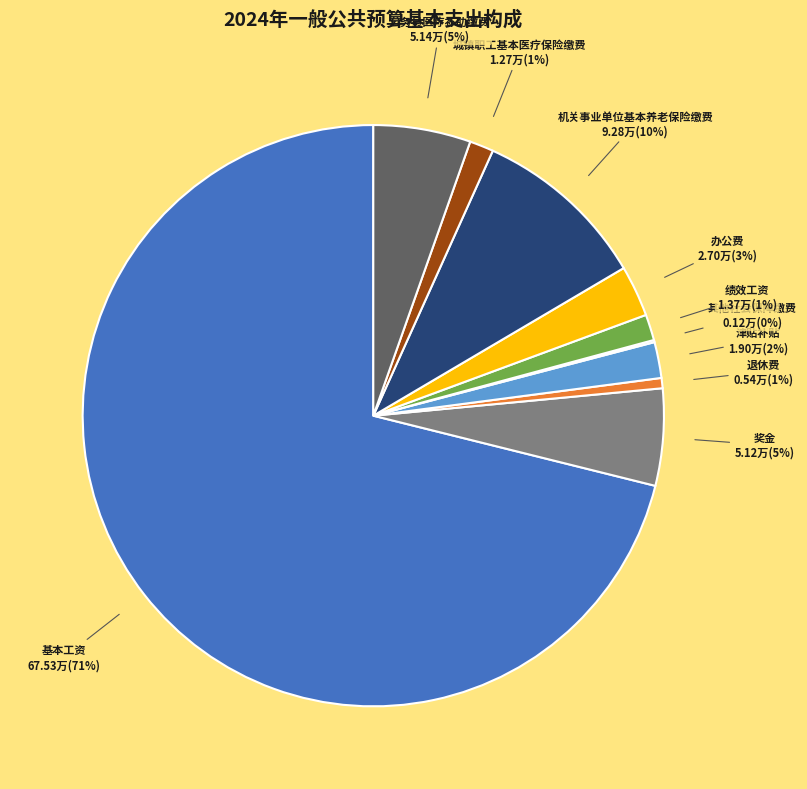

Which slice represents more than half of the pie?

基本工资